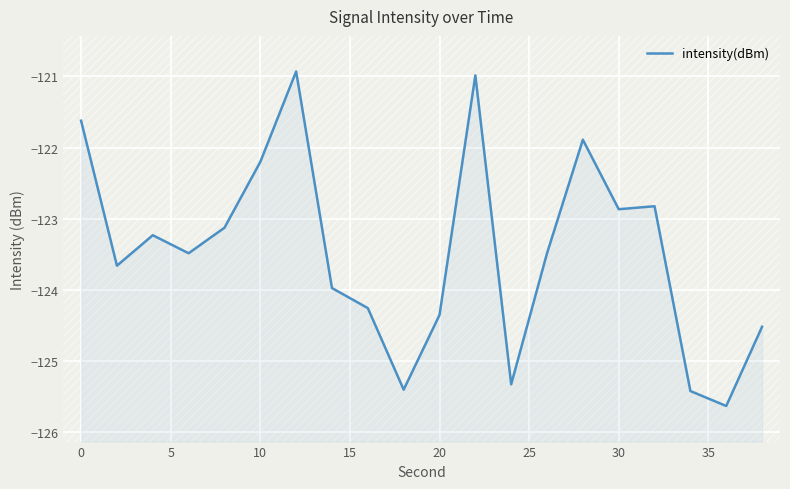

How many data points are less than -123?

13